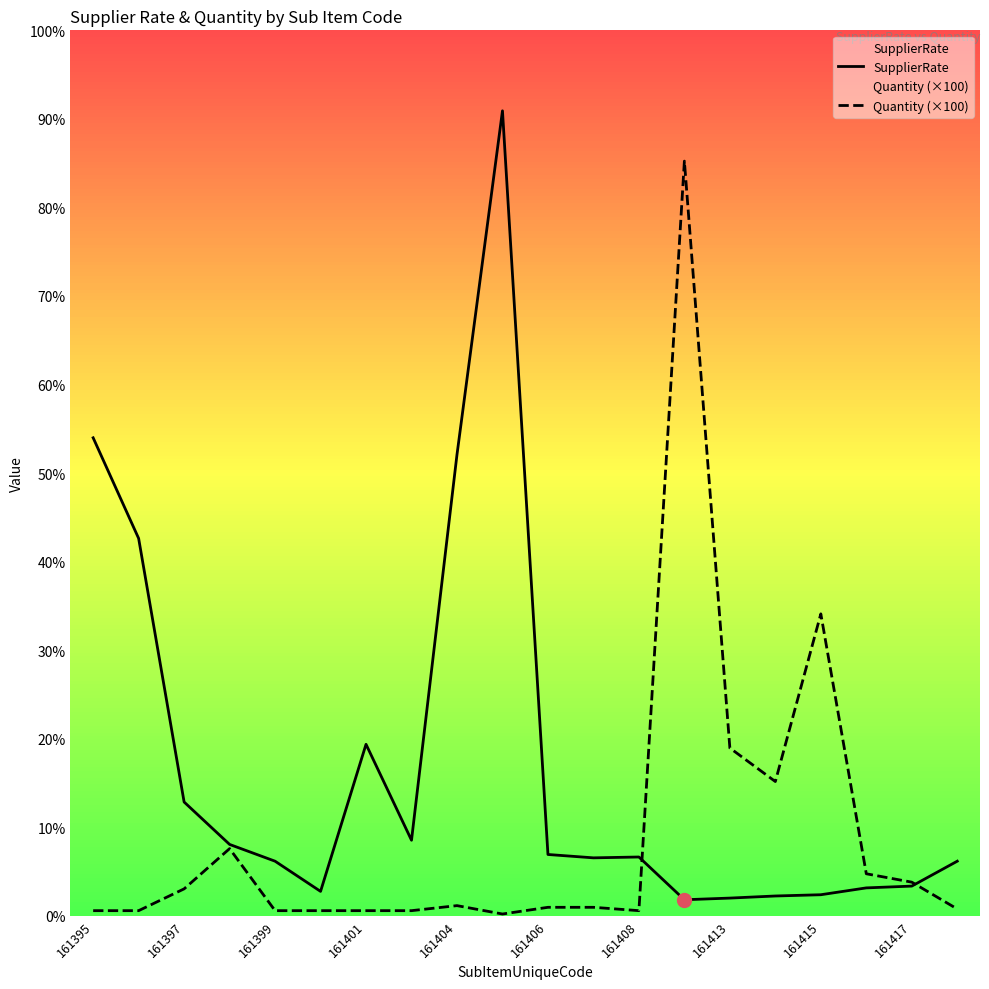

How many series are shown in this chart?

2